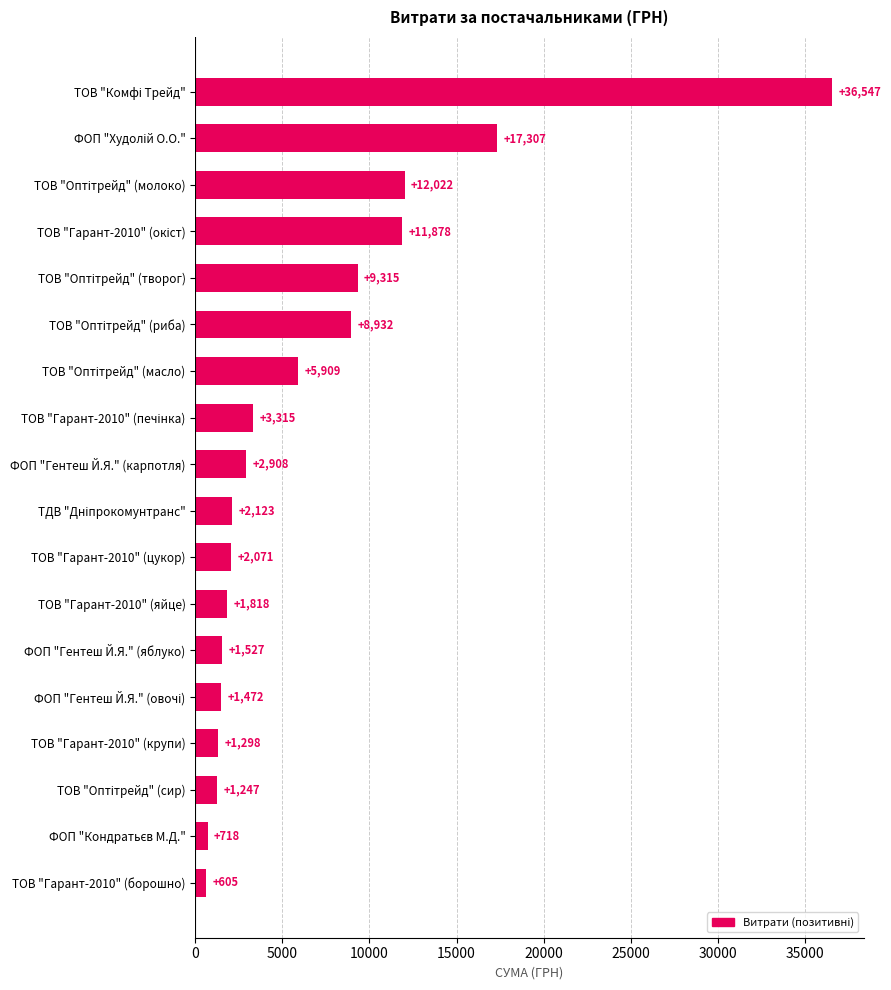

At which category does the chart reach its minimum across all series?

ТОВ "Гарант-2010" (борошно)